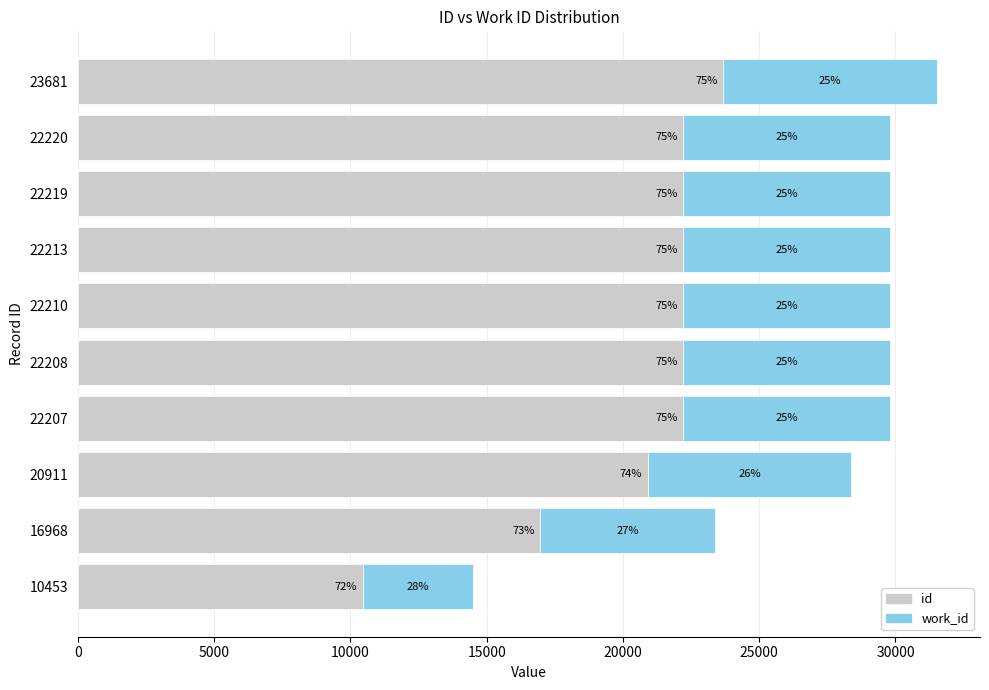

Which series has the largest total across all categories?

id